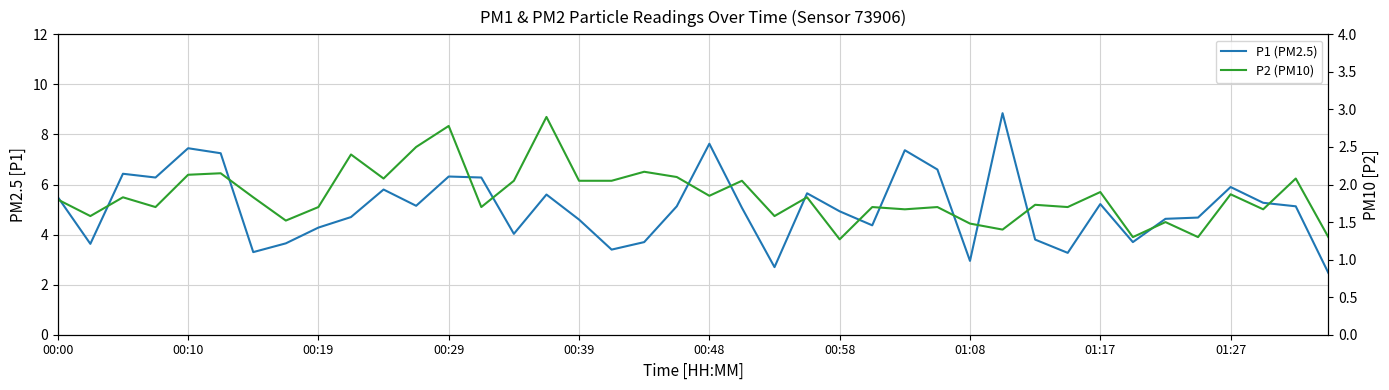

What is the difference between the highest and lowest values at 33?

2.4